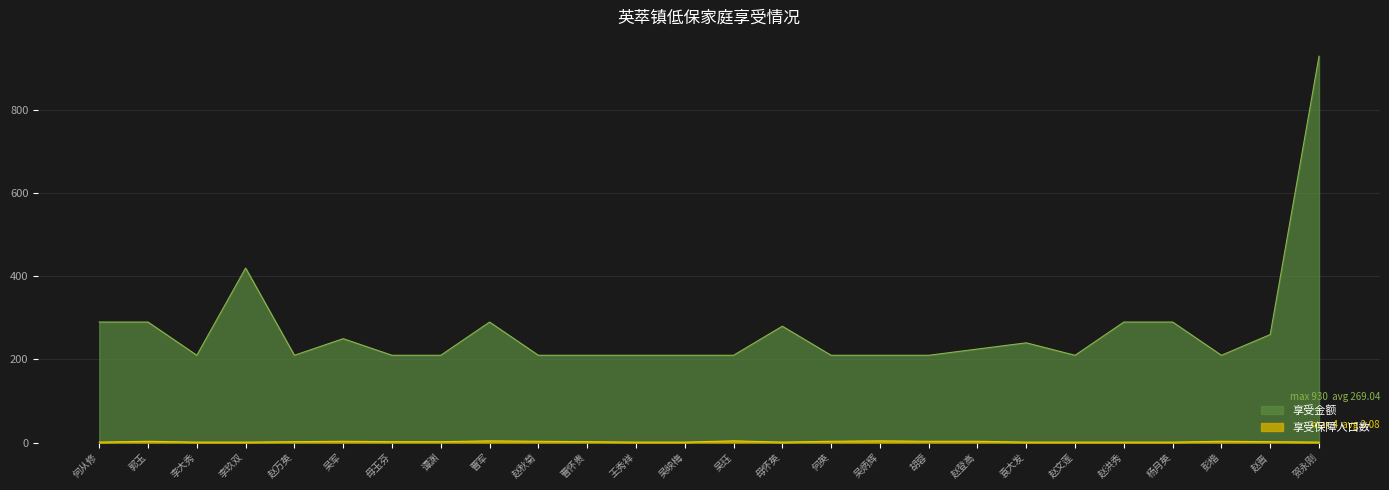

Reading right to left, transcribe all the data shown in this chart.

享受金额: 930	260	210	290	290	210	240	225	210	210	210	280	210	210	210	210	210	290	210	210	250	210	420	210	290	290
享受保障人口数: 1	2	3	1	1	1	1	3	3	4	3	1	4	1	1	2	3	4	2	2	3	2	1	1	3	1